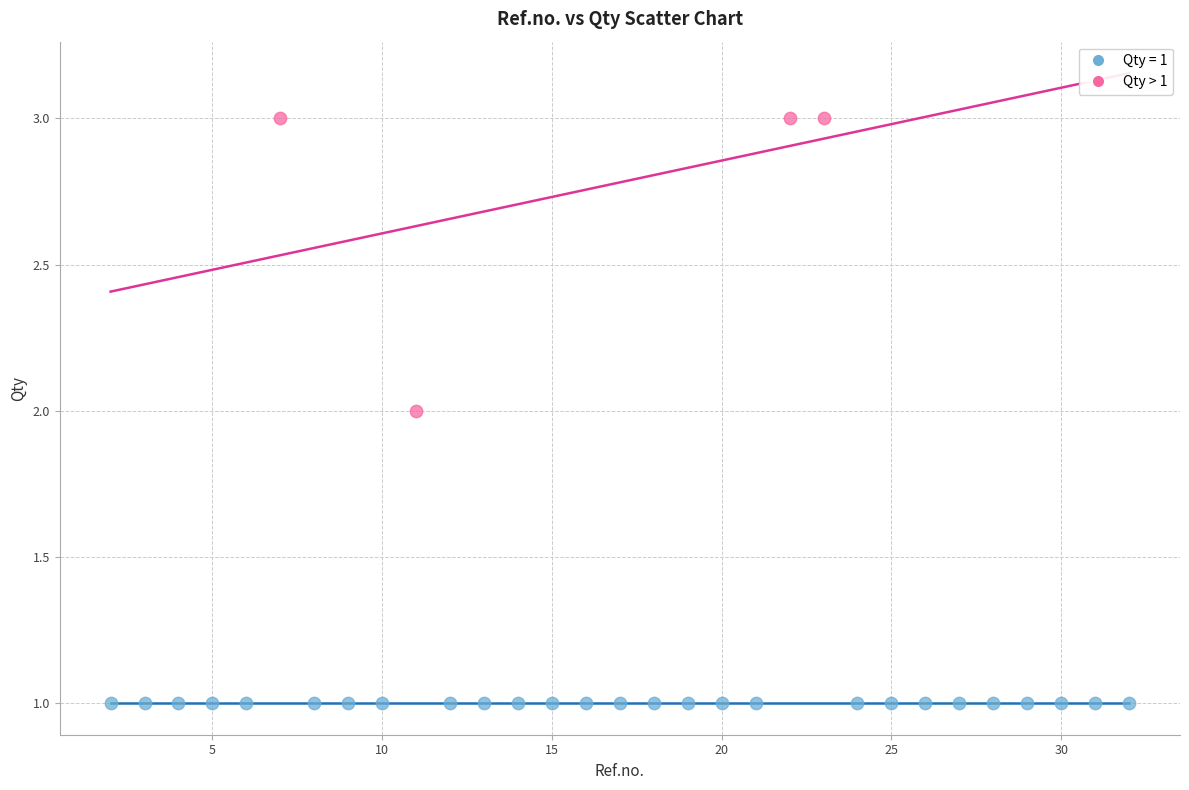

Which series reaches the minimum Y coordinate?

Qty = 1